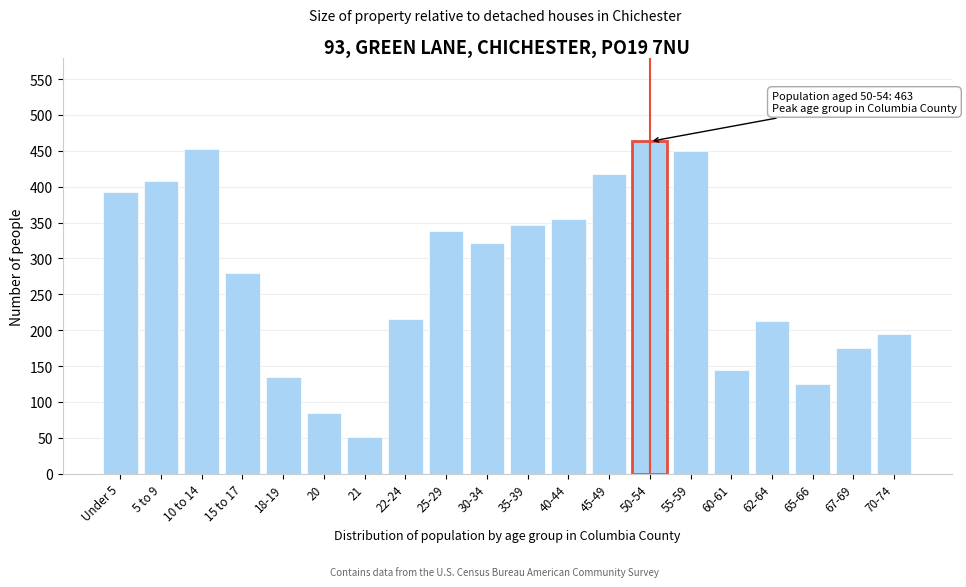

At which label is the value closest to 257?

15 to 17